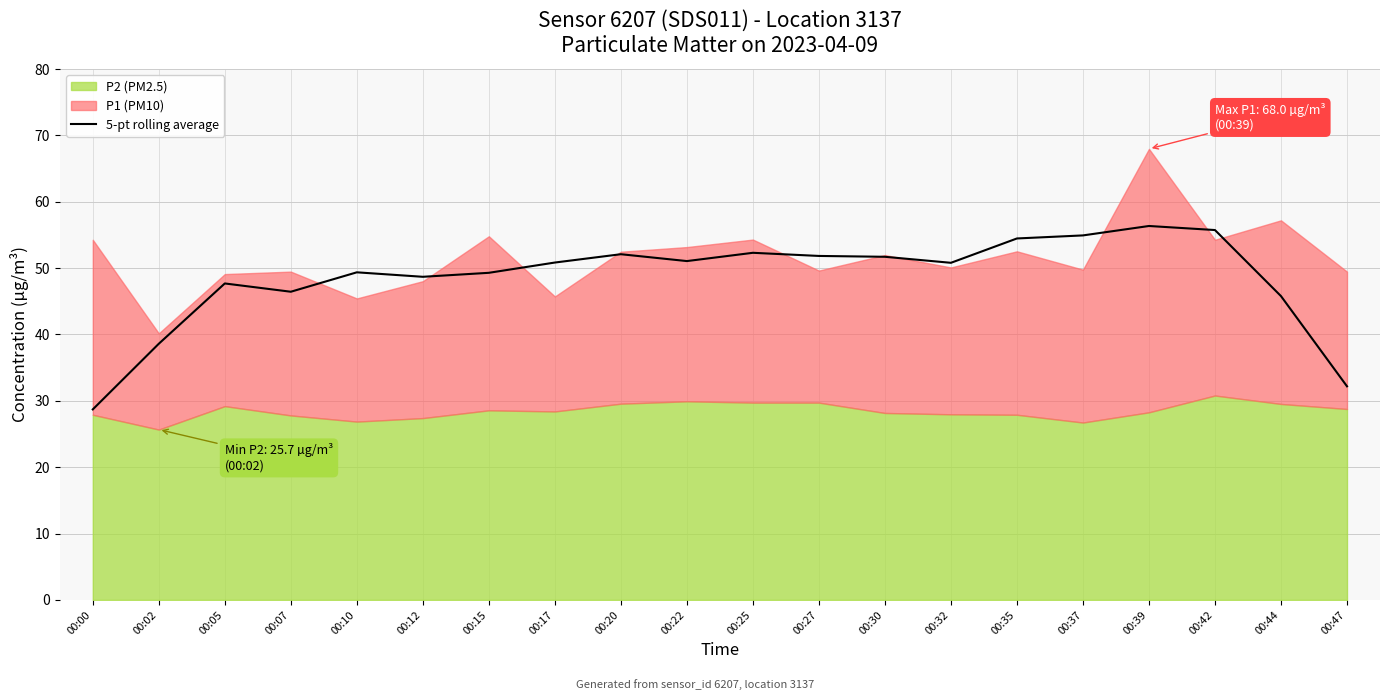

At which label is the value closest to 42?

00:02